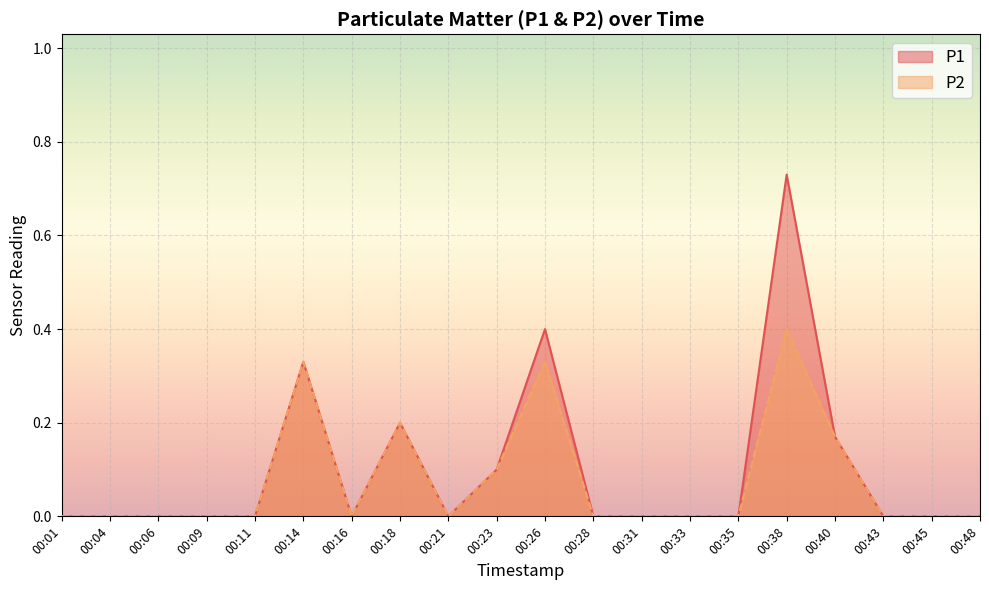

True or false: P2 has a value of 0.0 at 00:48.

True